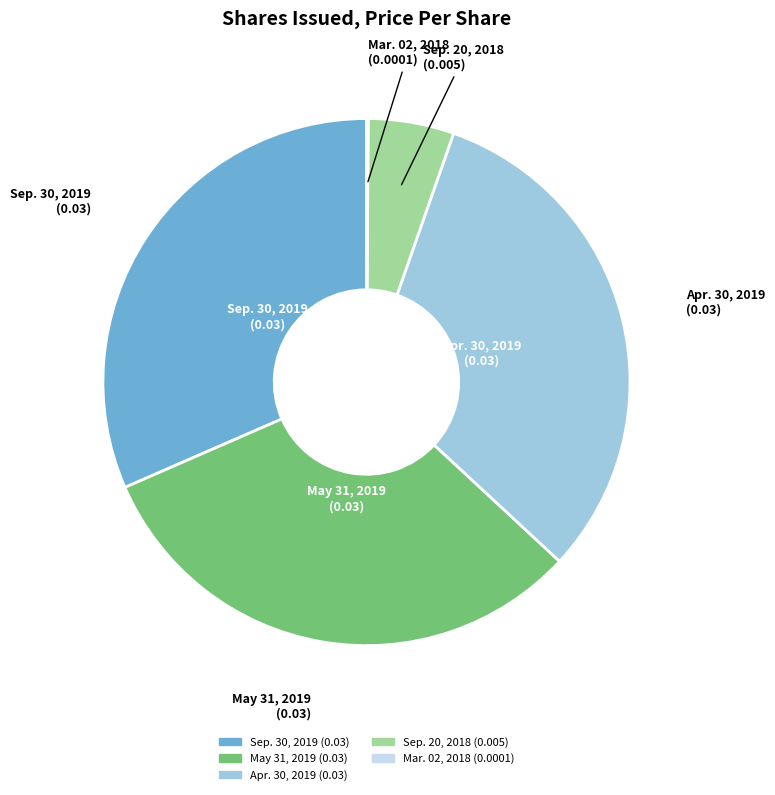

Does any single category account for the majority?

No